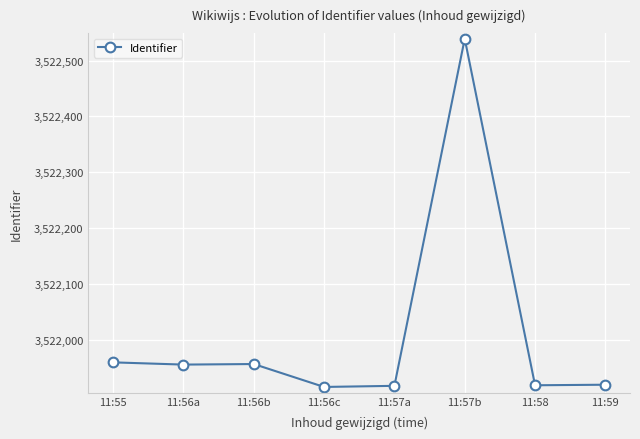

Which category has the highest value across all series?

11:57b